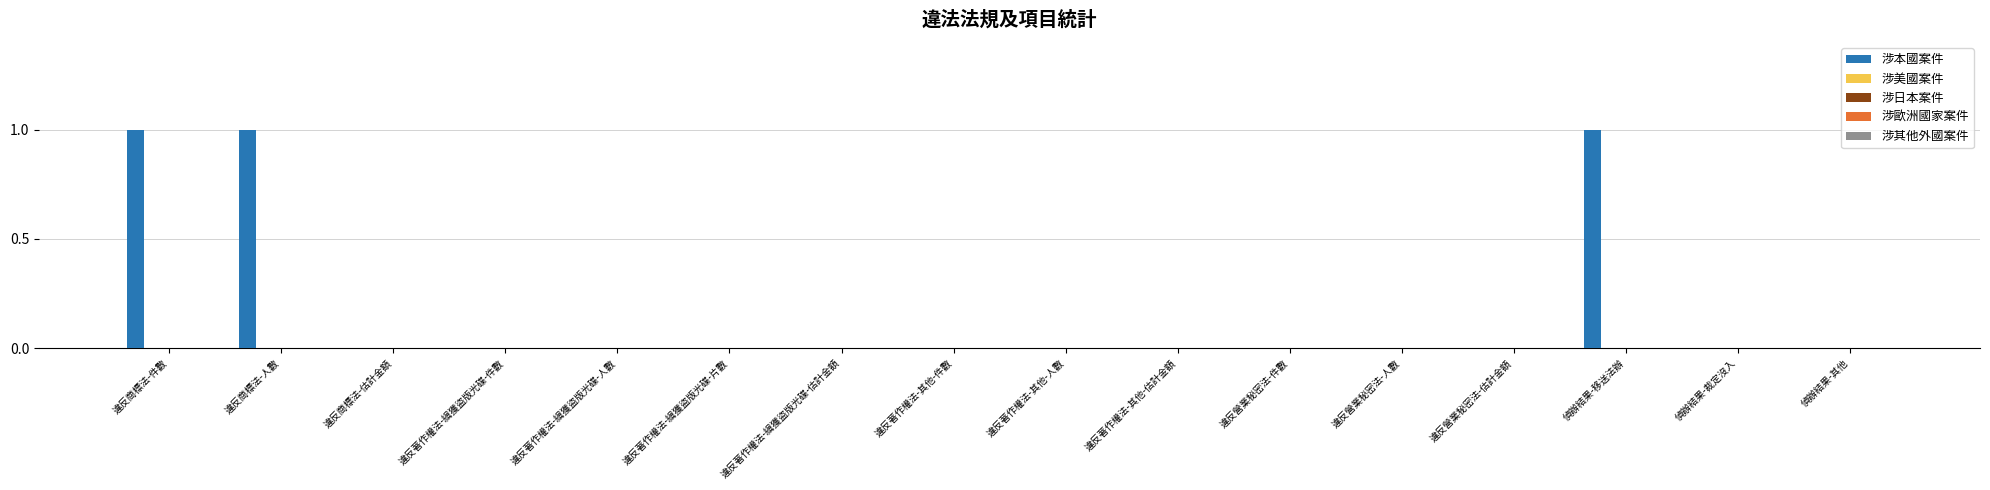

What is the sum of all values?

3